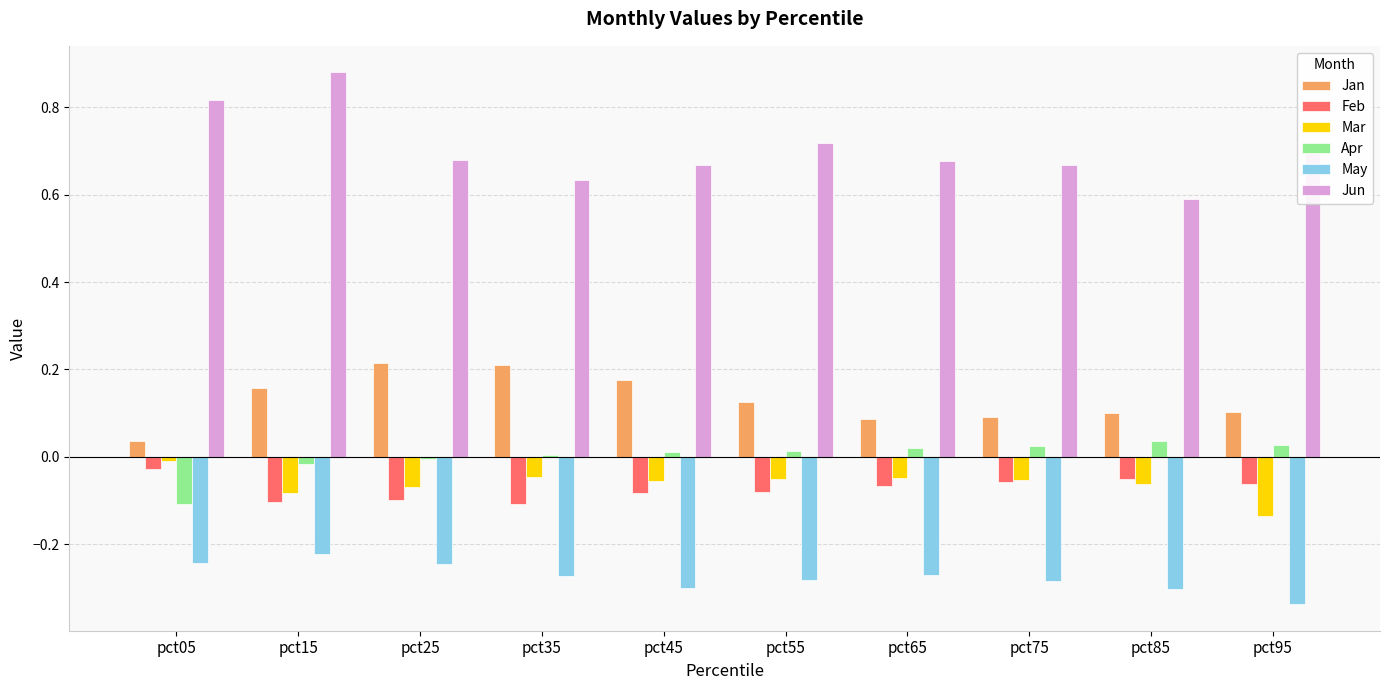

At which category does the chart reach its minimum across all series?

pct95